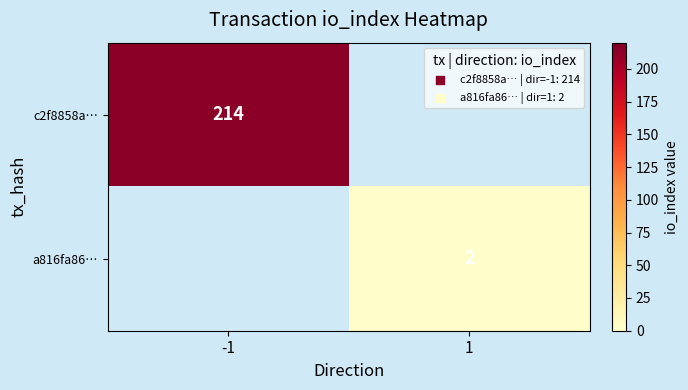

The value of c2f8858a… at -1 is 214. True or false?

True